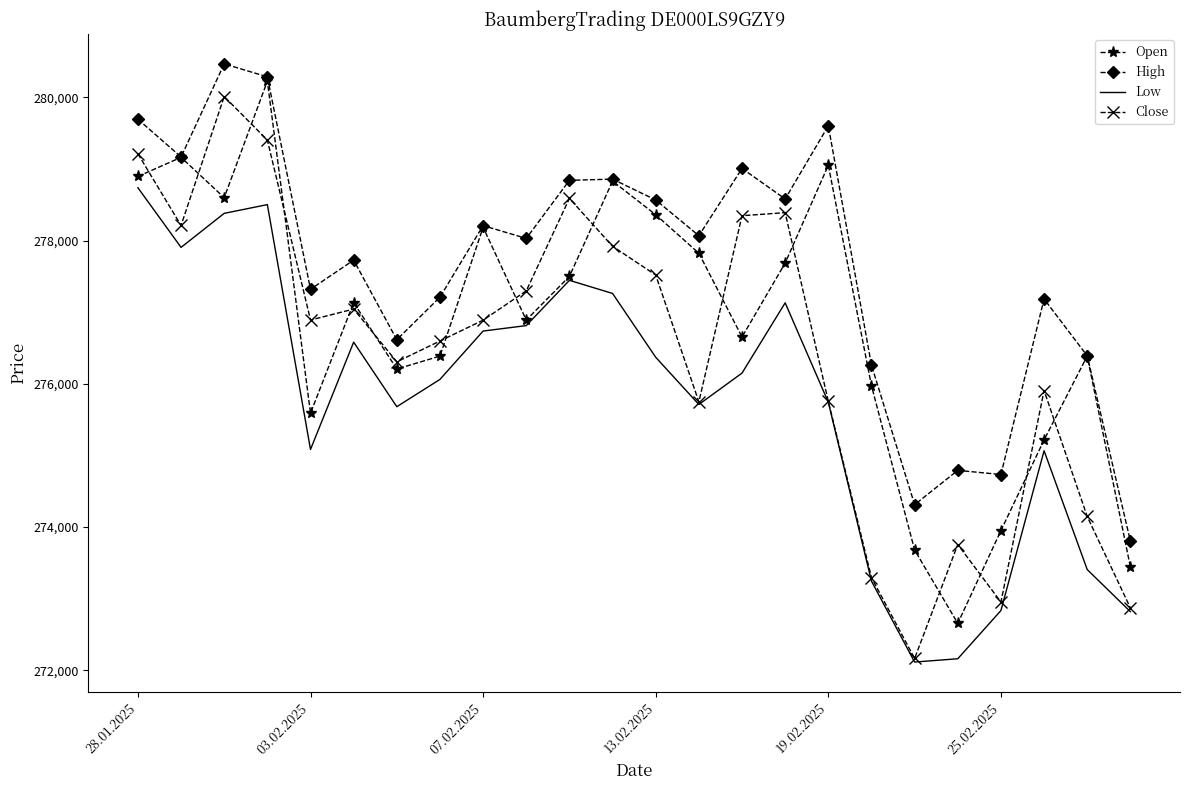

In Open, how many points are lower than both neighbors (excluding endpoints)?

6